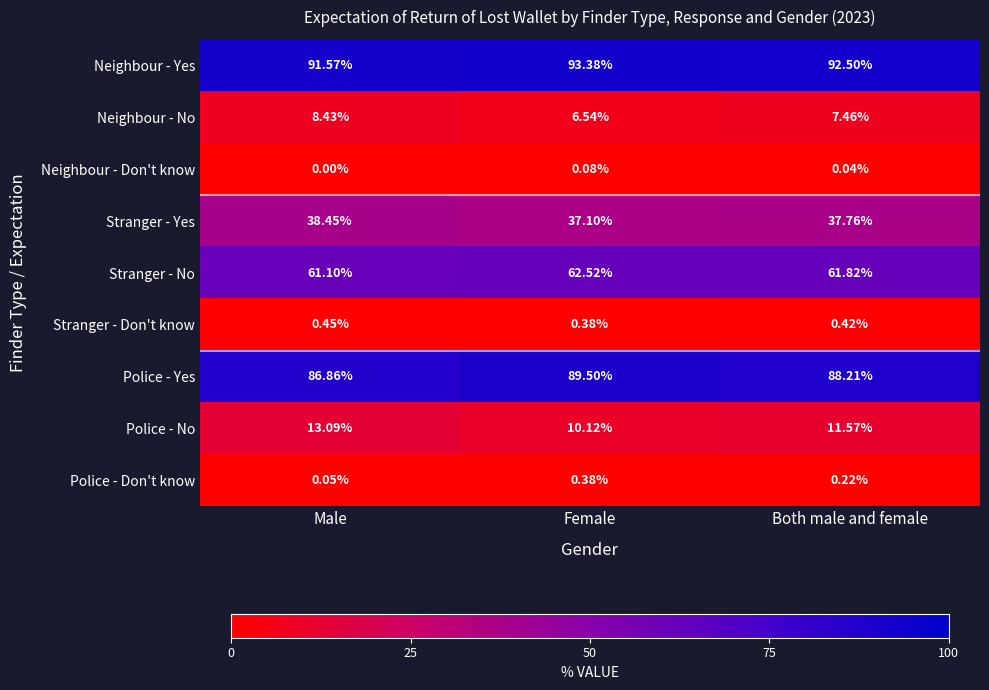

Which series has the largest total across all categories?

Neighbour - Yes